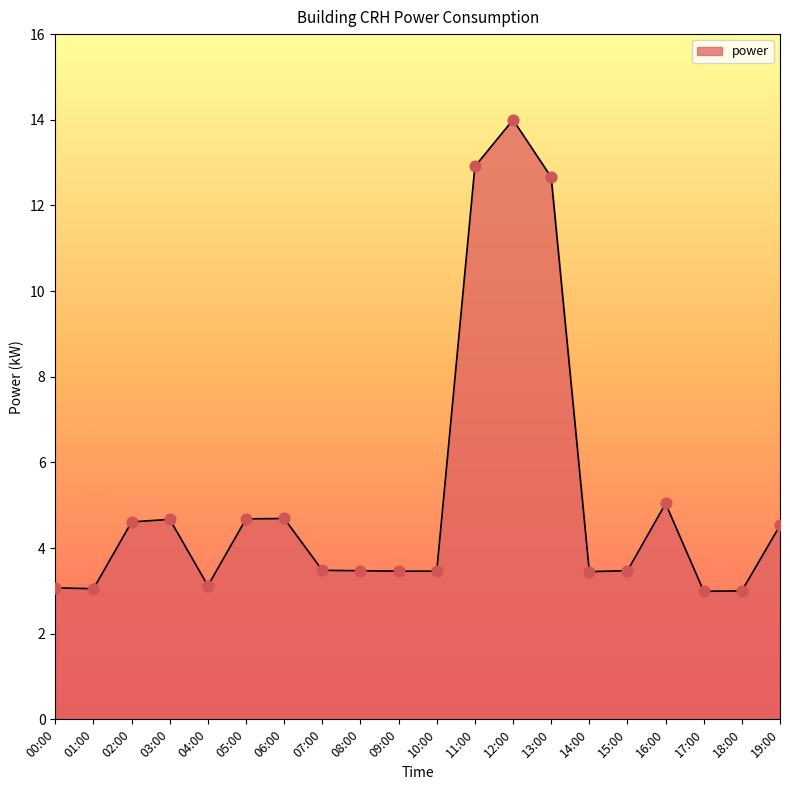

Approximately how many times larger is the value at 11:00 compared to 07:00?

3.7